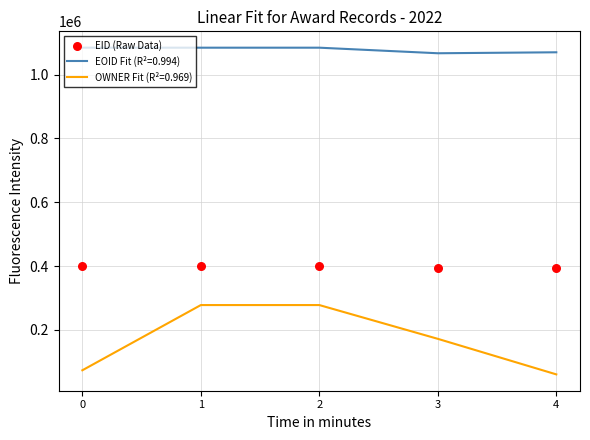

What is the ratio of the value at 0 to the value at 1?

1.0